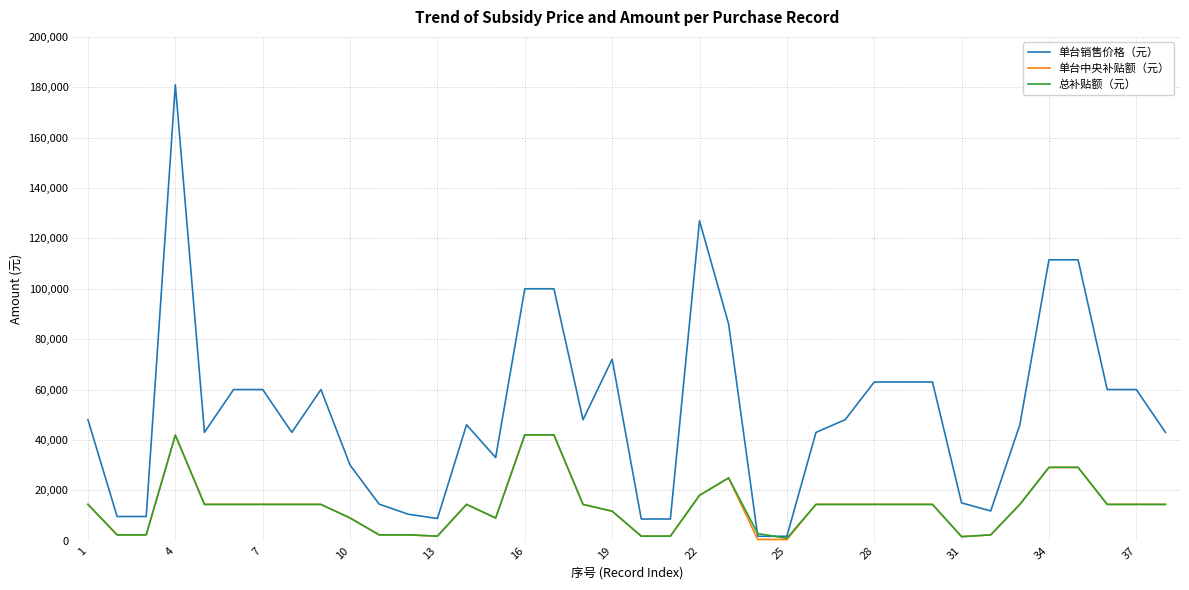

What is the greatest value displayed?

181000